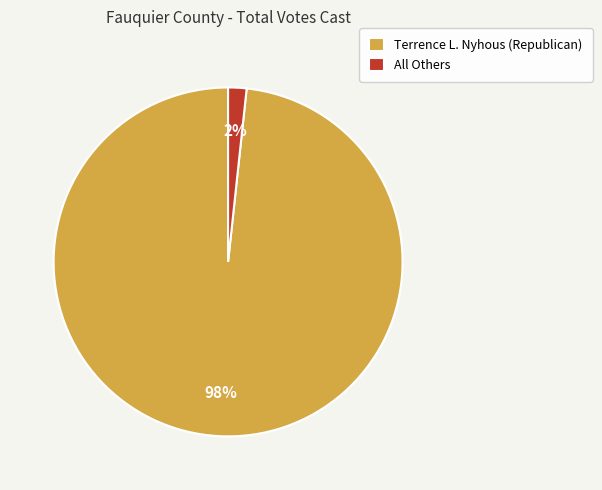

To the nearest percent, what is the combined percentage of All Others and Terrence L. Nyhous (Republican)?

100%